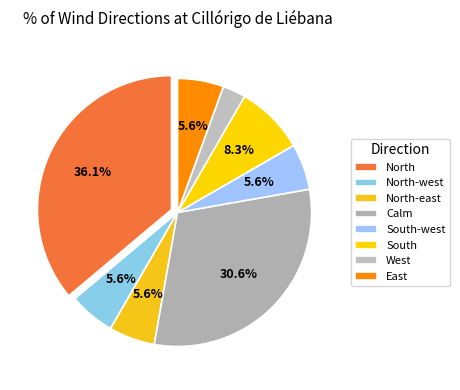

To the nearest percent, what is the average slice percentage?

12%